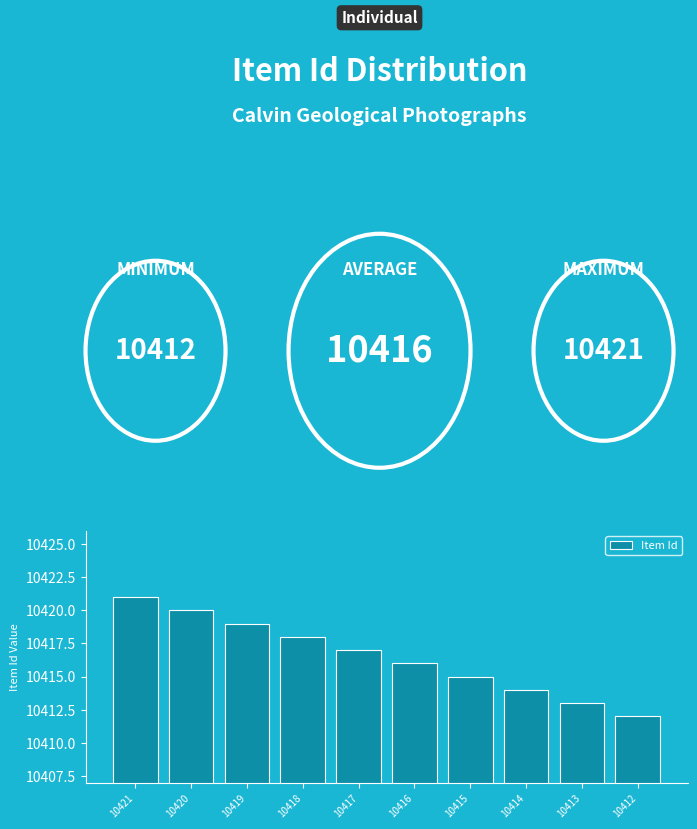

How many bars are there in total?

10